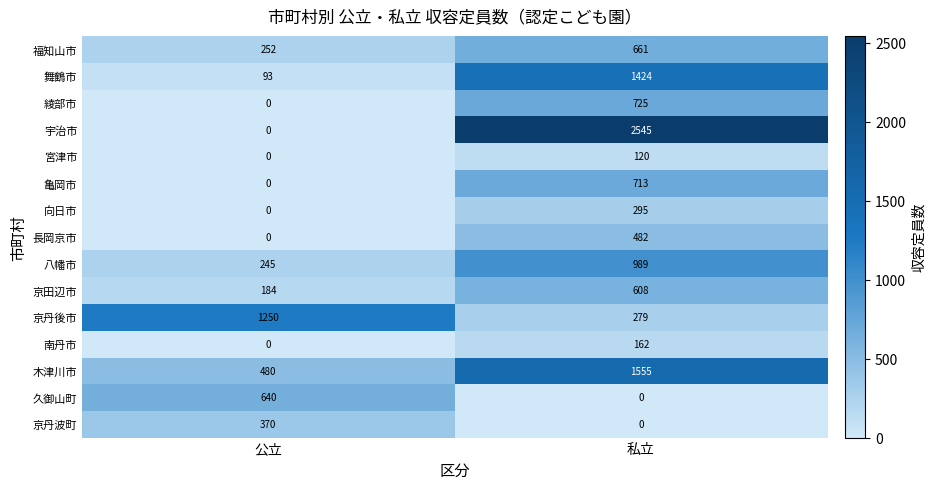

What is the maximum value shown in the chart?

2545